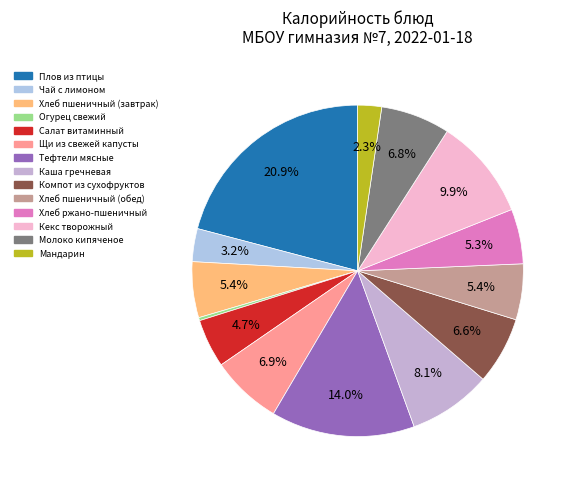

Is it true that Салат витаминный is 5% of the pie?

True